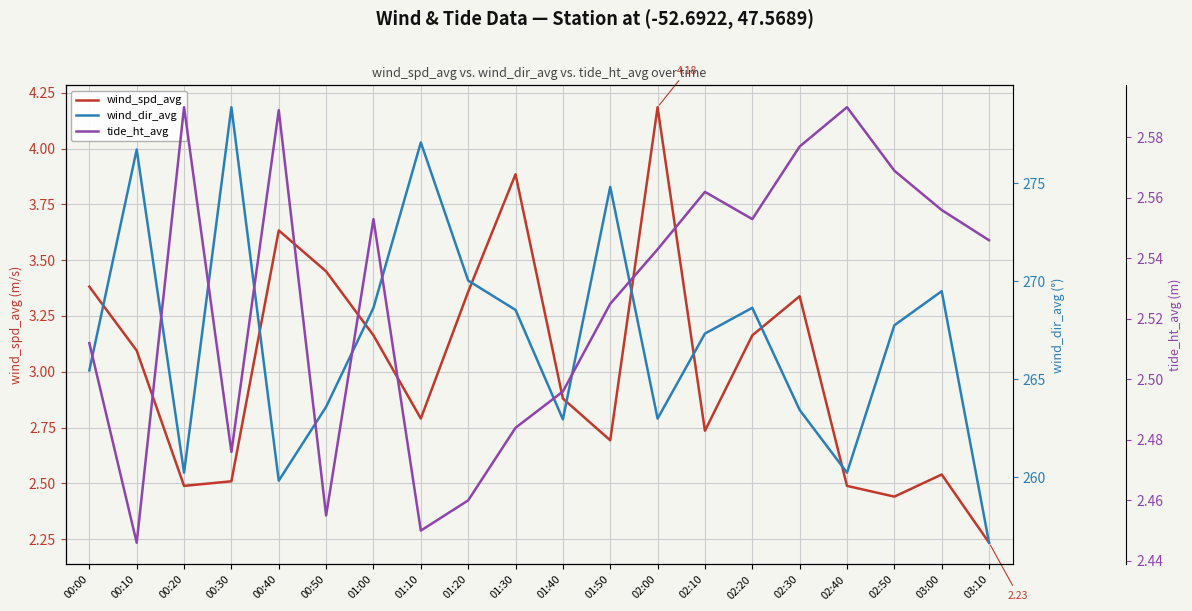

Between 03:10 and 00:30, which is larger?

00:30